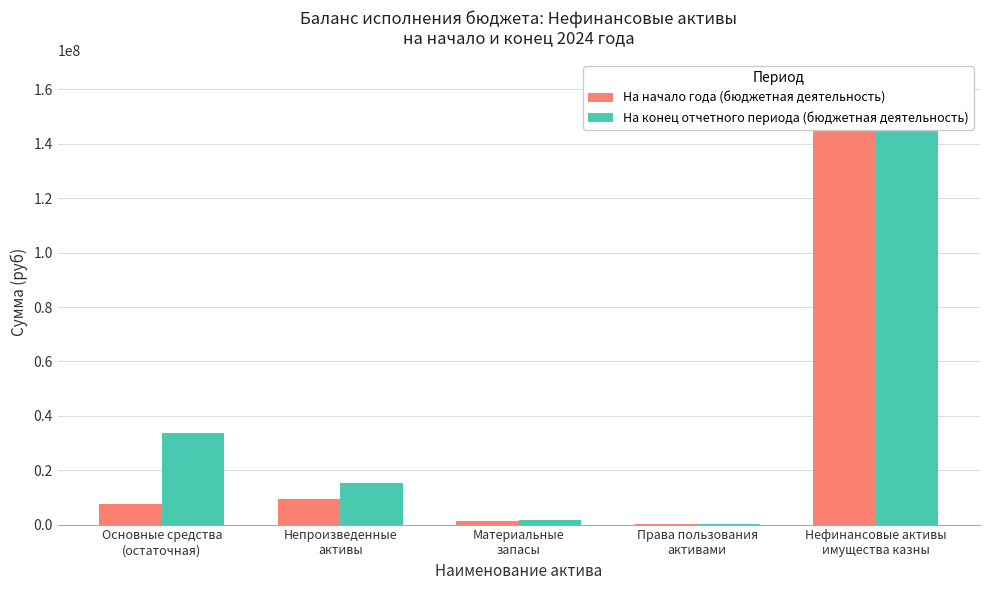

Which has a higher value, Нефинансовые активы
имущества казны or Права пользования
активами?

Нефинансовые активы
имущества казны